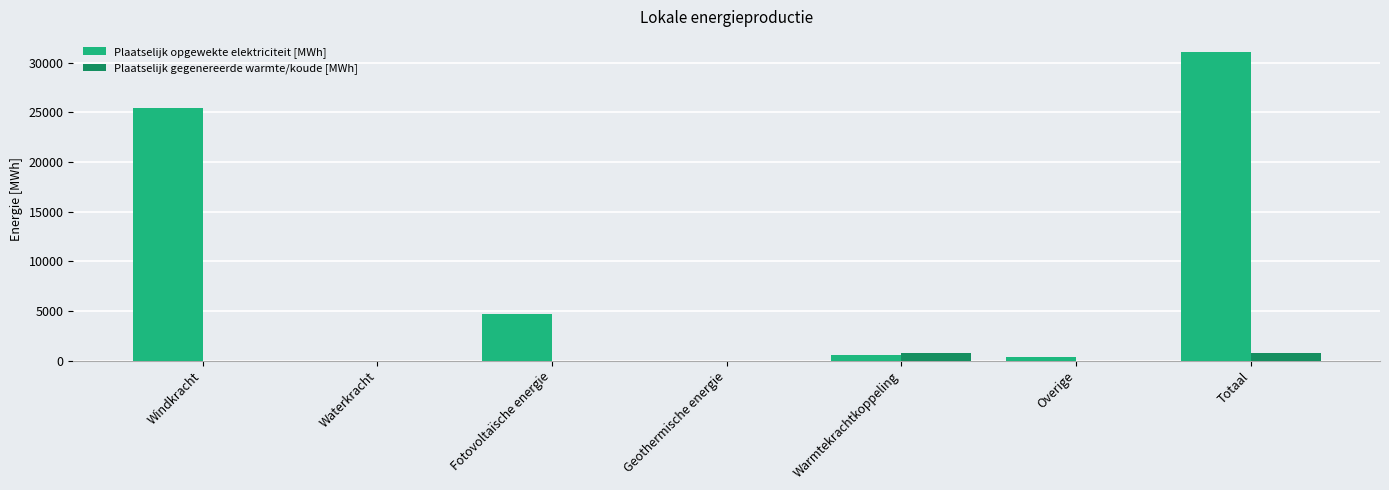

Reading left to right, transcribe all the data shown in this chart.

Plaatselijk opgewekte elektriciteit [MWh]: 25394.1	0.0	4704.4	0.0	538.8	405.0	31042.3
Plaatselijk gegenereerde warmte/koude [MWh]: 0.0	0.0	0.0	0.0	769.7	0.0	769.7